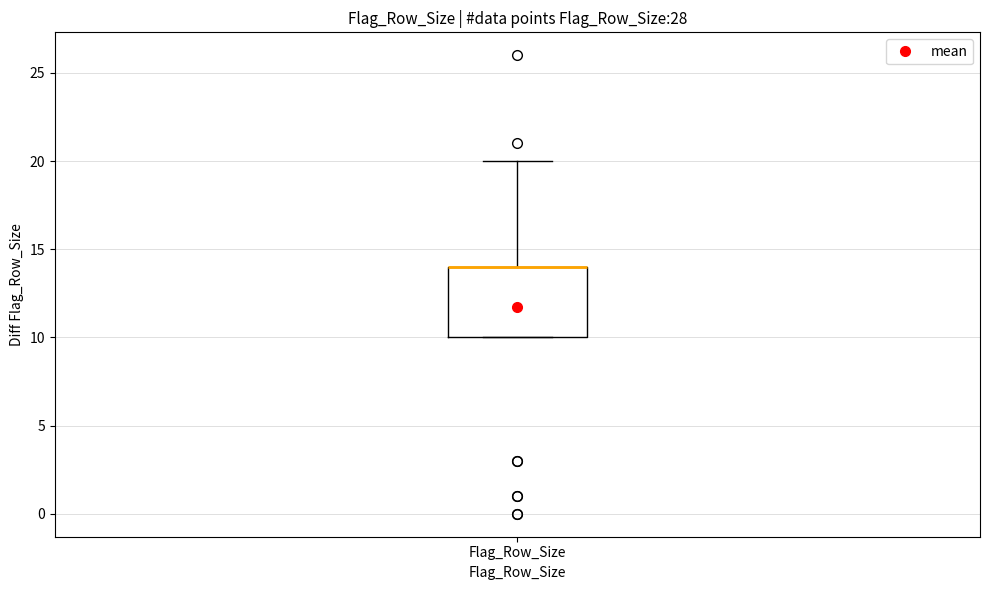

Read this box plot against the y-axis: the position of the median line, the range covered by the box, and the ends of both whiskers. The values are not printed on the chart, so give them approximately, as read against the axis.

median 14 (drawn on the box's upper edge), box 10 to 14, whiskers 10 to 20